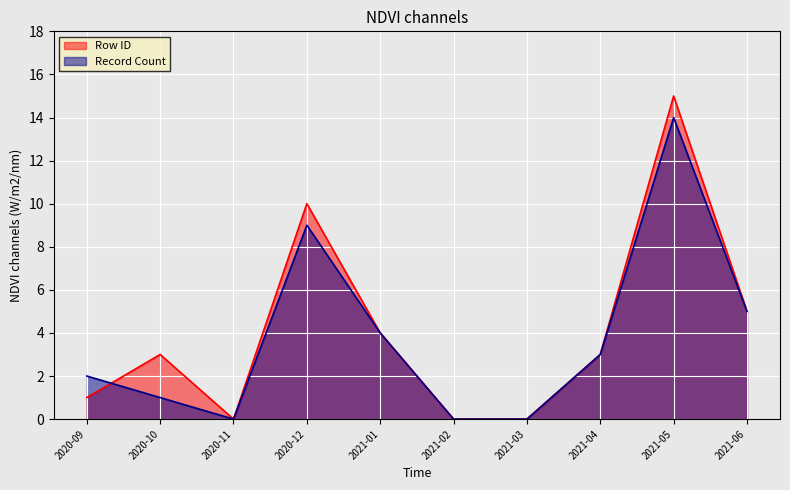

What is the label of the 3rd point from the right?

2021-04